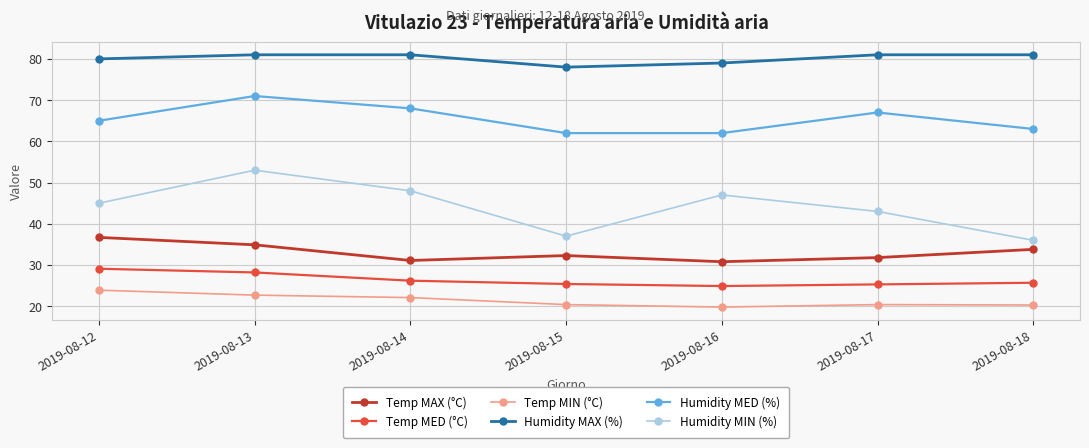

Rank the series by their maximum value, from highest to lowest.

Humidity MAX (%), Humidity MED (%), Humidity MIN (%), Temp MAX (°C), Temp MED (°C), Temp MIN (°C)